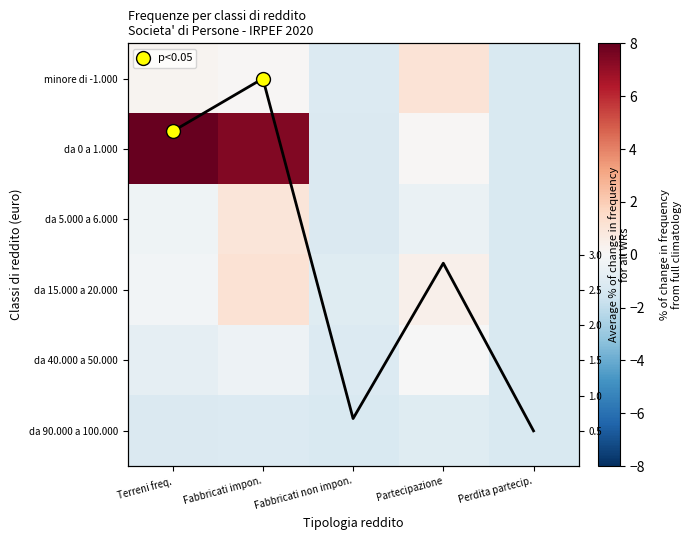

Reading left to right, list all the values displayed in this chart.

minore di -1.000: 0.2	0.1	-1.1	1.1	-1.2
da 0 a 1.000: 8.0	7.4	-1.2	0.1	-1.2
da 5.000 a 6.000: -0.3	1.0	-1.2	-0.5	-1.2
da 15.000 a 20.000: -0.2	1.1	-1.0	0.4	-1.2
da 40.000 a 50.000: -0.7	-0.4	-1.1	-0.0	-1.2
da 90.000 a 100.000: -1.1	-1.1	-1.2	-1.0	-1.2